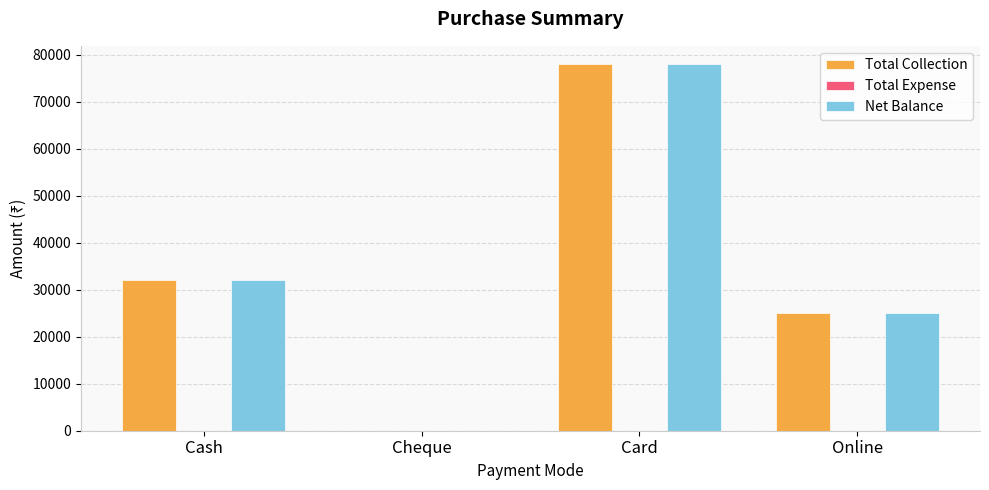

What is the maximum value shown in the chart?

78000